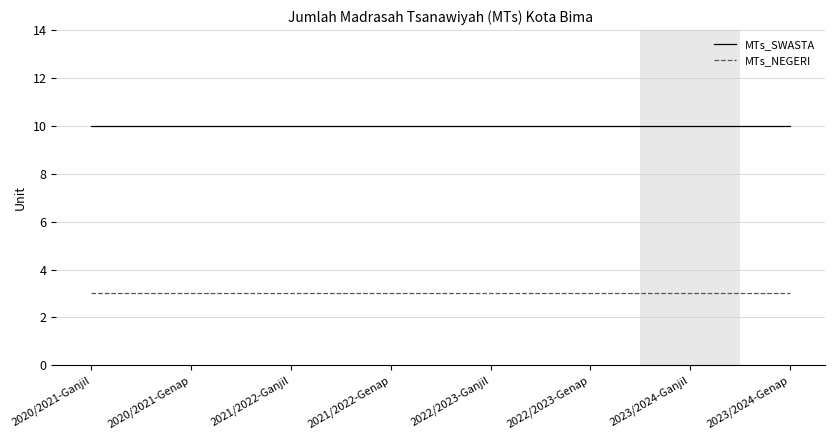

What is the difference between the highest and lowest values at 2023/2024-Ganjil?

7